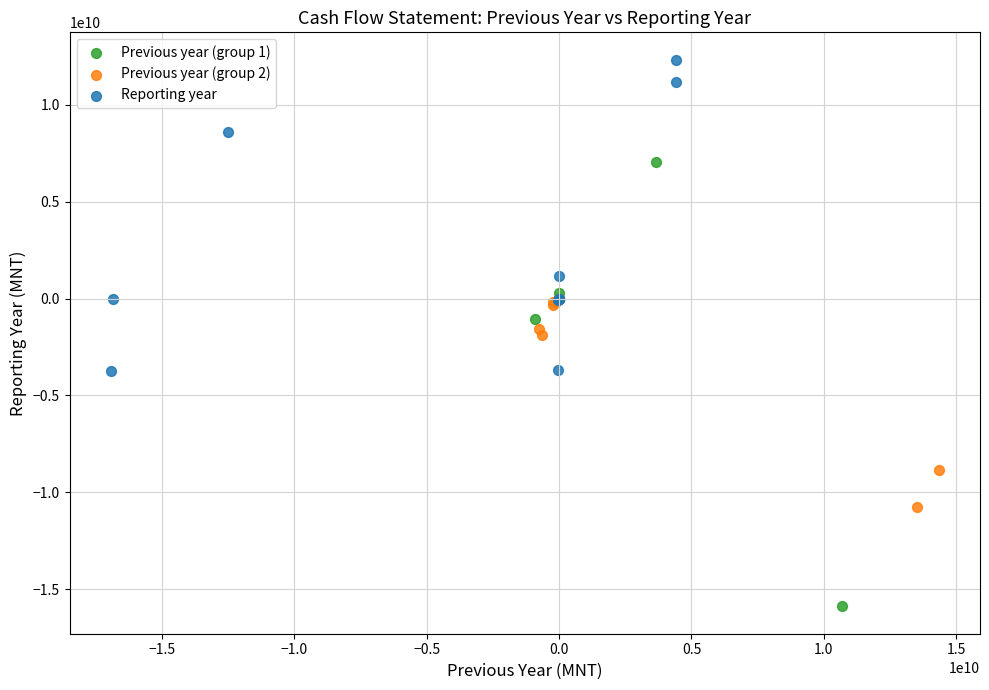

What are all the series names shown in the legend?

Previous year (group 1), Previous year (group 2), Reporting year